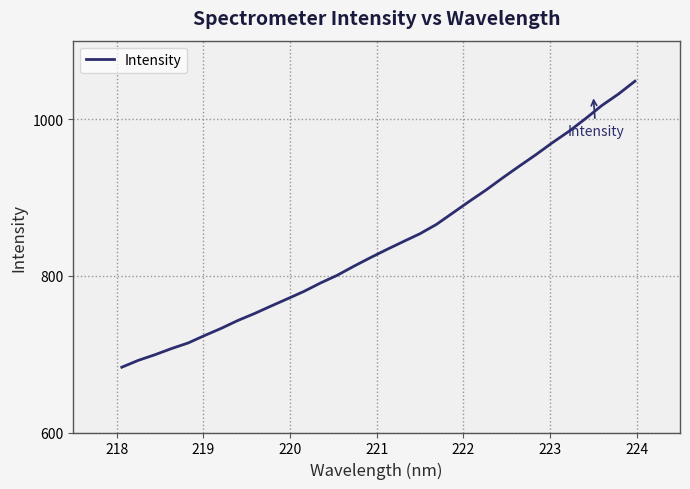

Does the chart display data point markers on the line(s)?

No